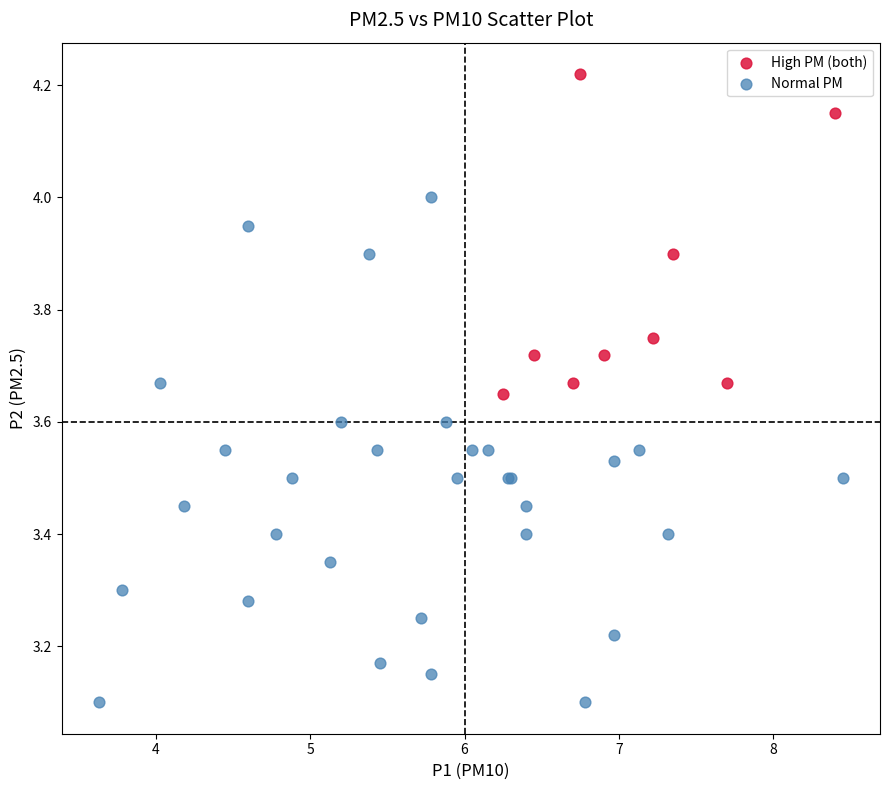

Which series reaches the minimum Y coordinate?

Normal PM